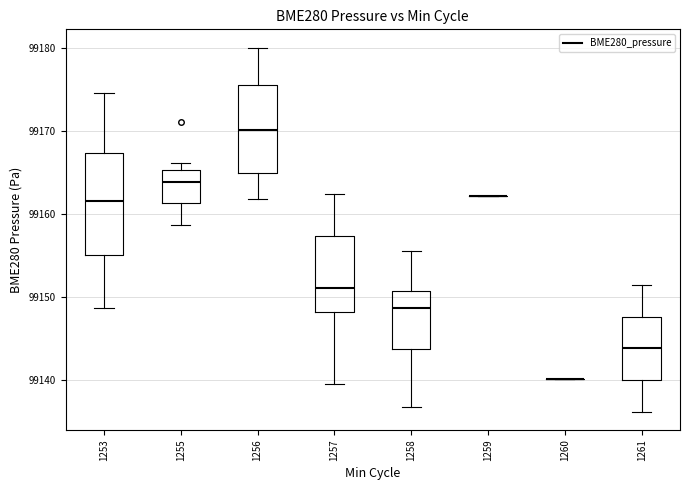

Reading left to right, read every box against the y-axis: the position of its median line, the range the box covers, and the ends of its whiskers. The values are not printed on the chart, so give them approximately, as read against the axis.

1253: median 99161, box 99155 to 99167, whiskers 99149 to 99175
1255: median 99164, box 99161 to 99165, whiskers 99159 to 99166
1256: median 99170, box 99165 to 99176, whiskers 99162 to 99180
1257: median 99151, box 99148 to 99157, whiskers 99139 to 99162
1258: median 99149, box 99144 to 99151, whiskers 99137 to 99156
1259: box collapsed to a line at 99162, whiskers 99162 to 99162
1260: box collapsed to a line at 99140, whiskers 99140 to 99140
1261: median 99144, box 99140 to 99148, whiskers 99136 to 99151